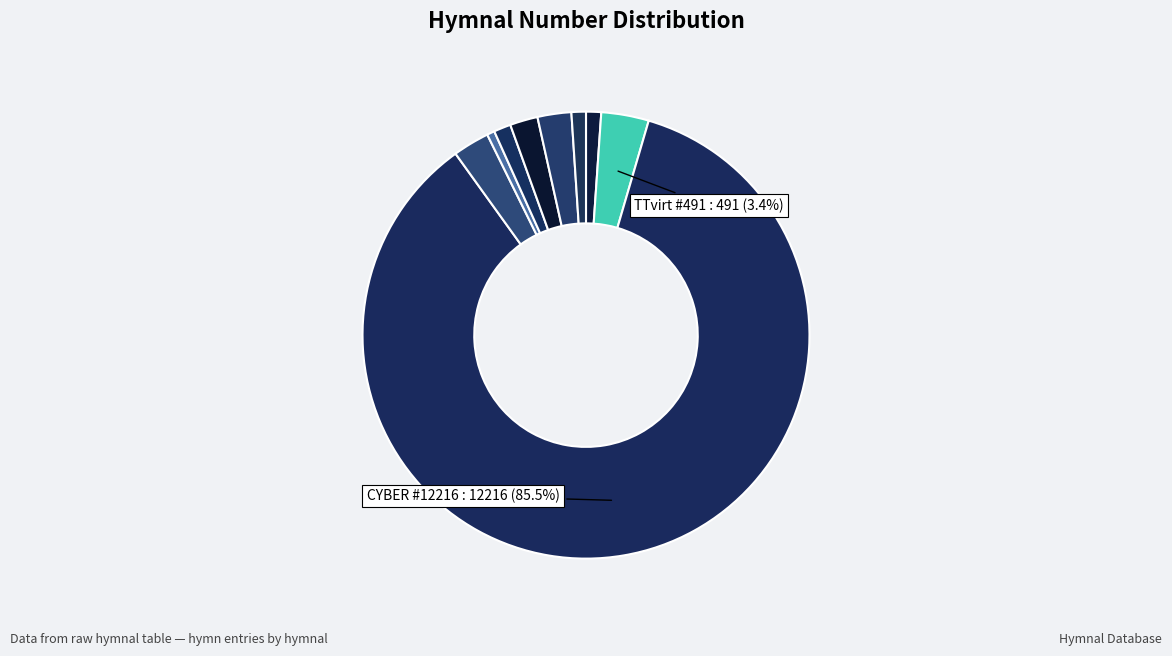

Count the number of slices in the pie.

9